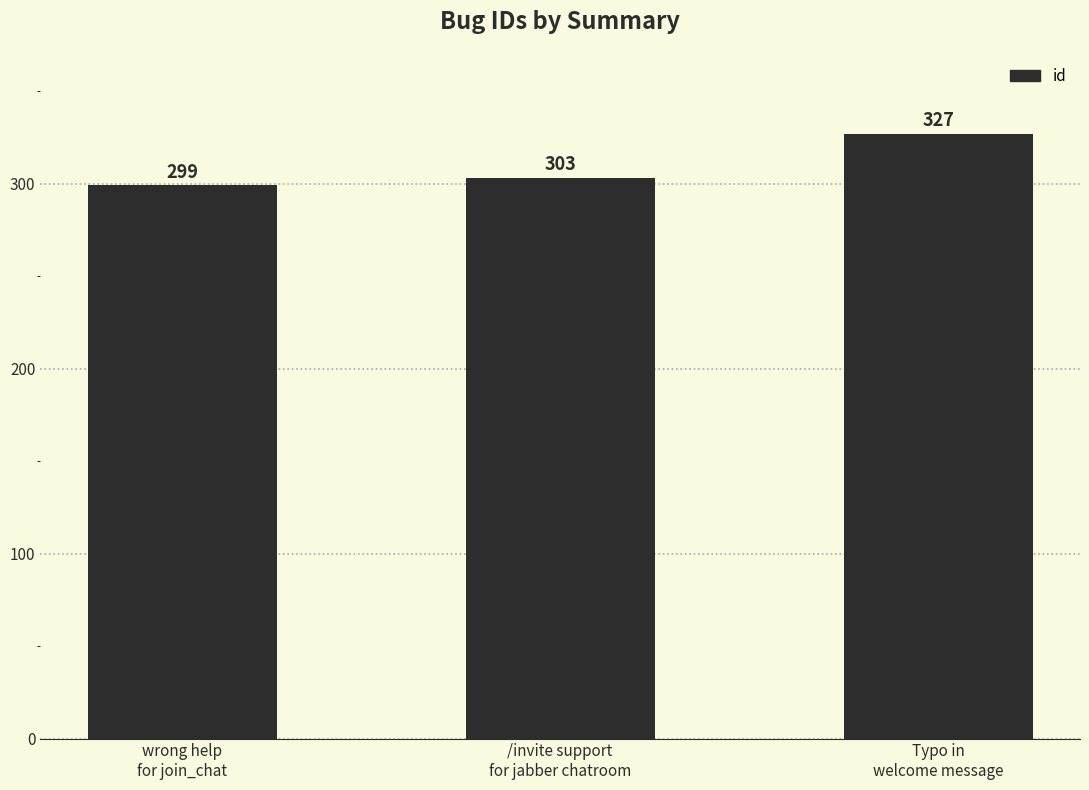

Where is the data nearest to the value 313?

/invite support
for jabber chatroom